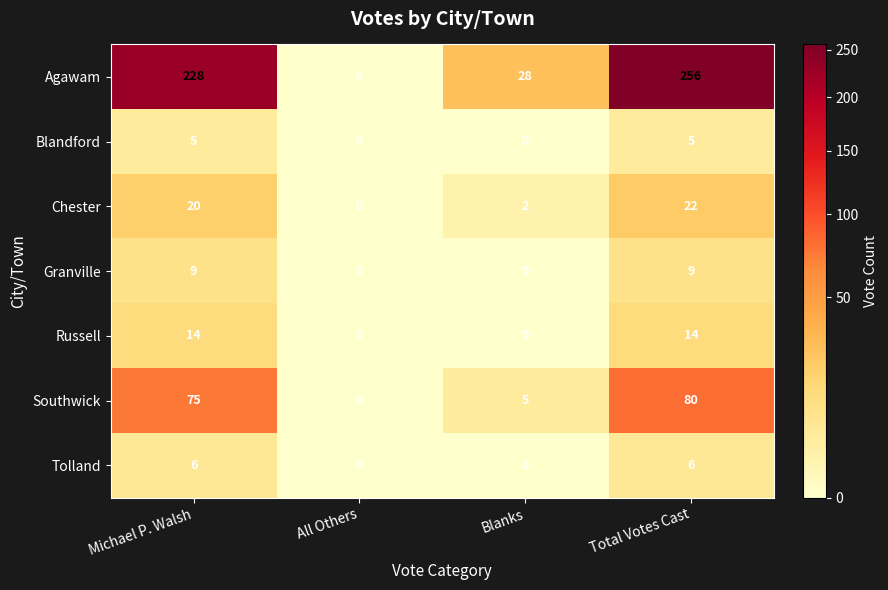

Is it true that Blandford equals -3 at All Others?

False